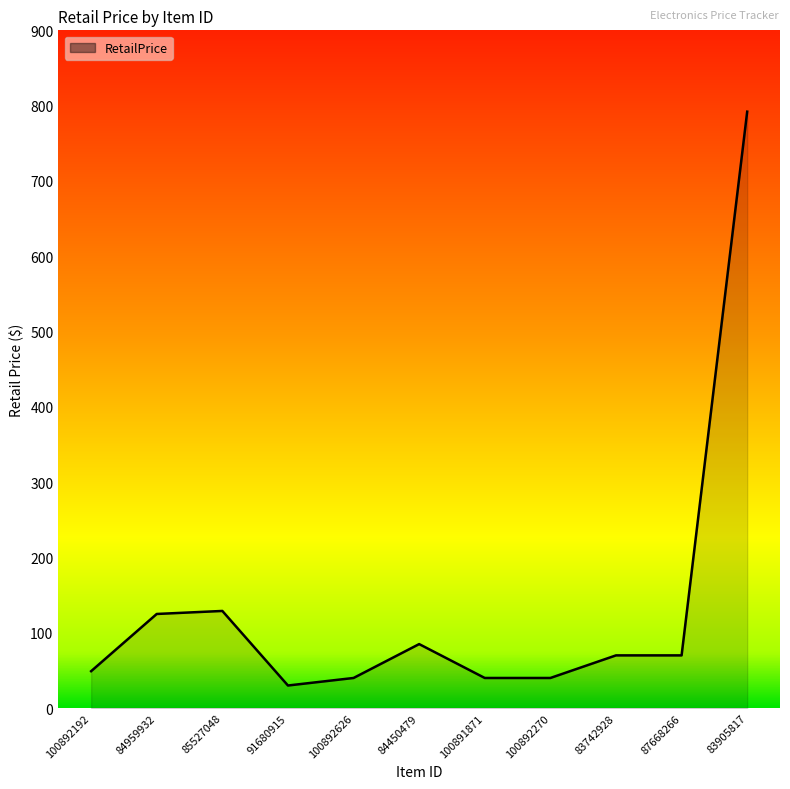

Read the value at 83905817.

792.0